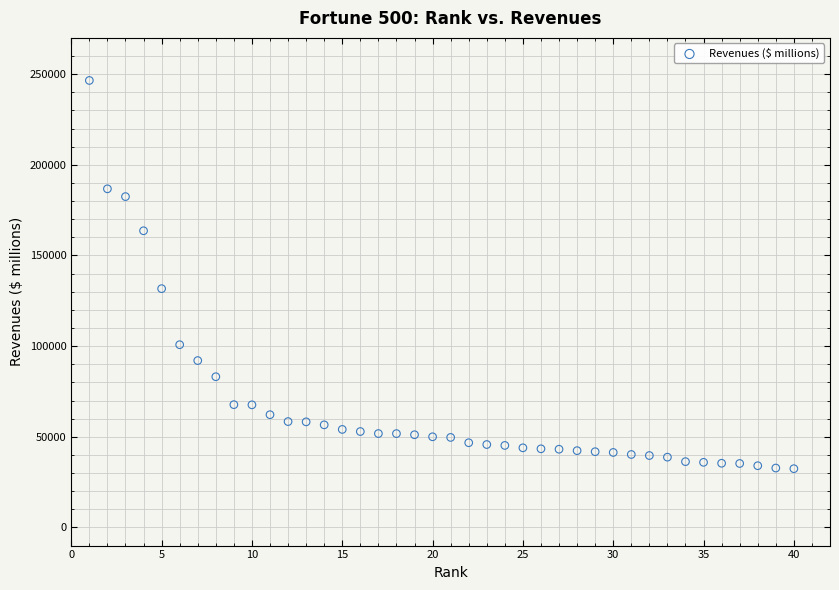

What is the range of Y values (max minus min)?

214110.0